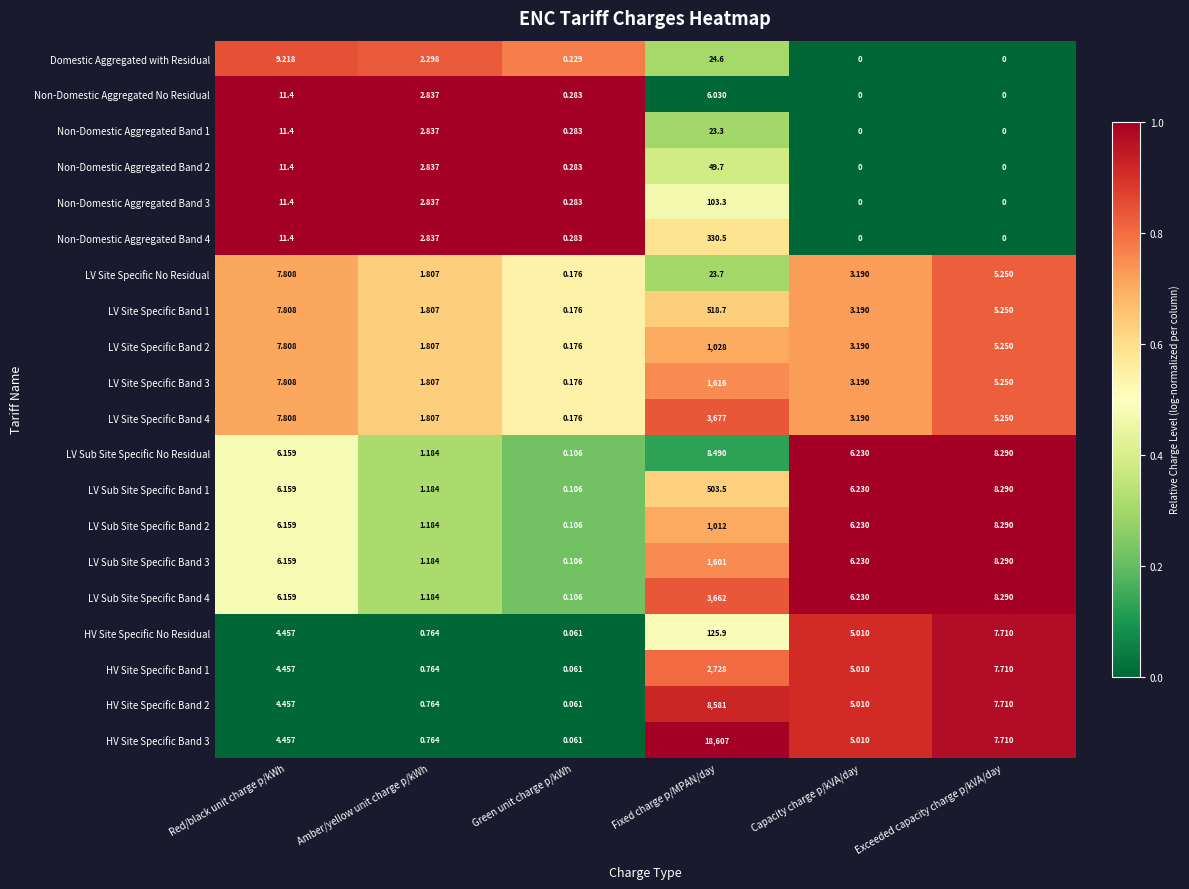

Which series has the largest total across all categories?

HV Site Specific Band 3